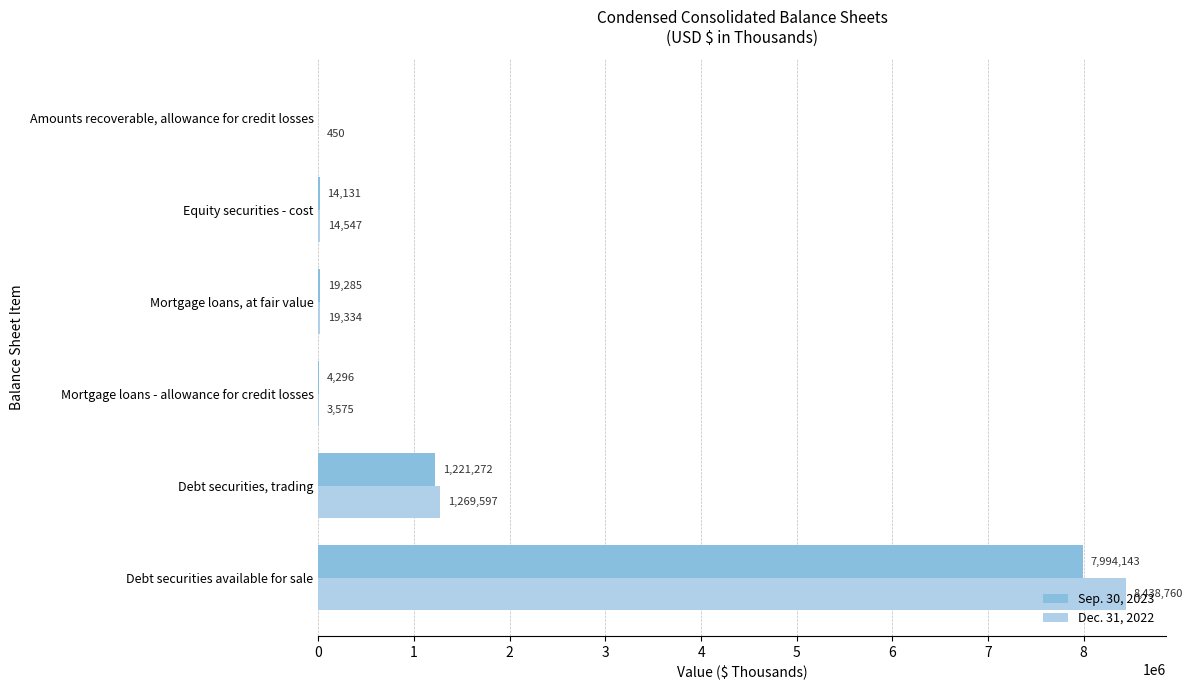

Which series has the largest total across all categories?

Dec. 31, 2022